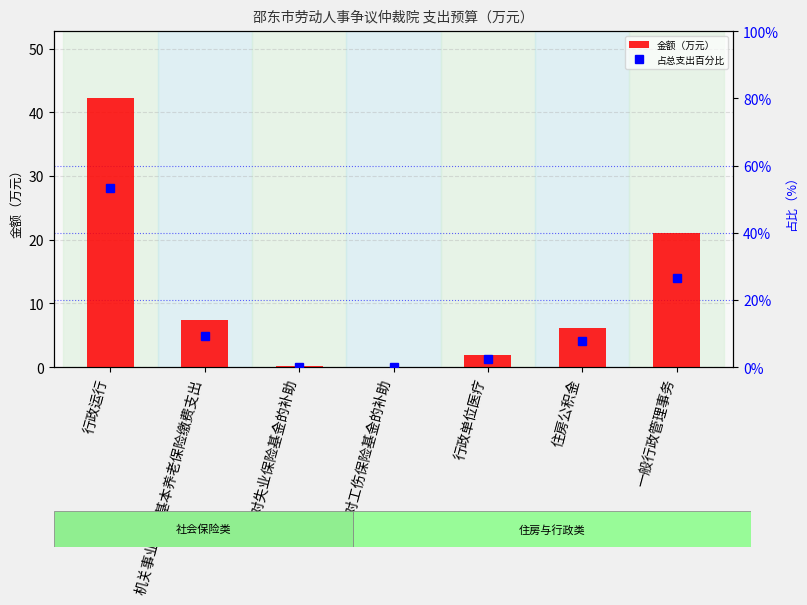

Where does the 金额（万元） series first go above 6?

行政运行